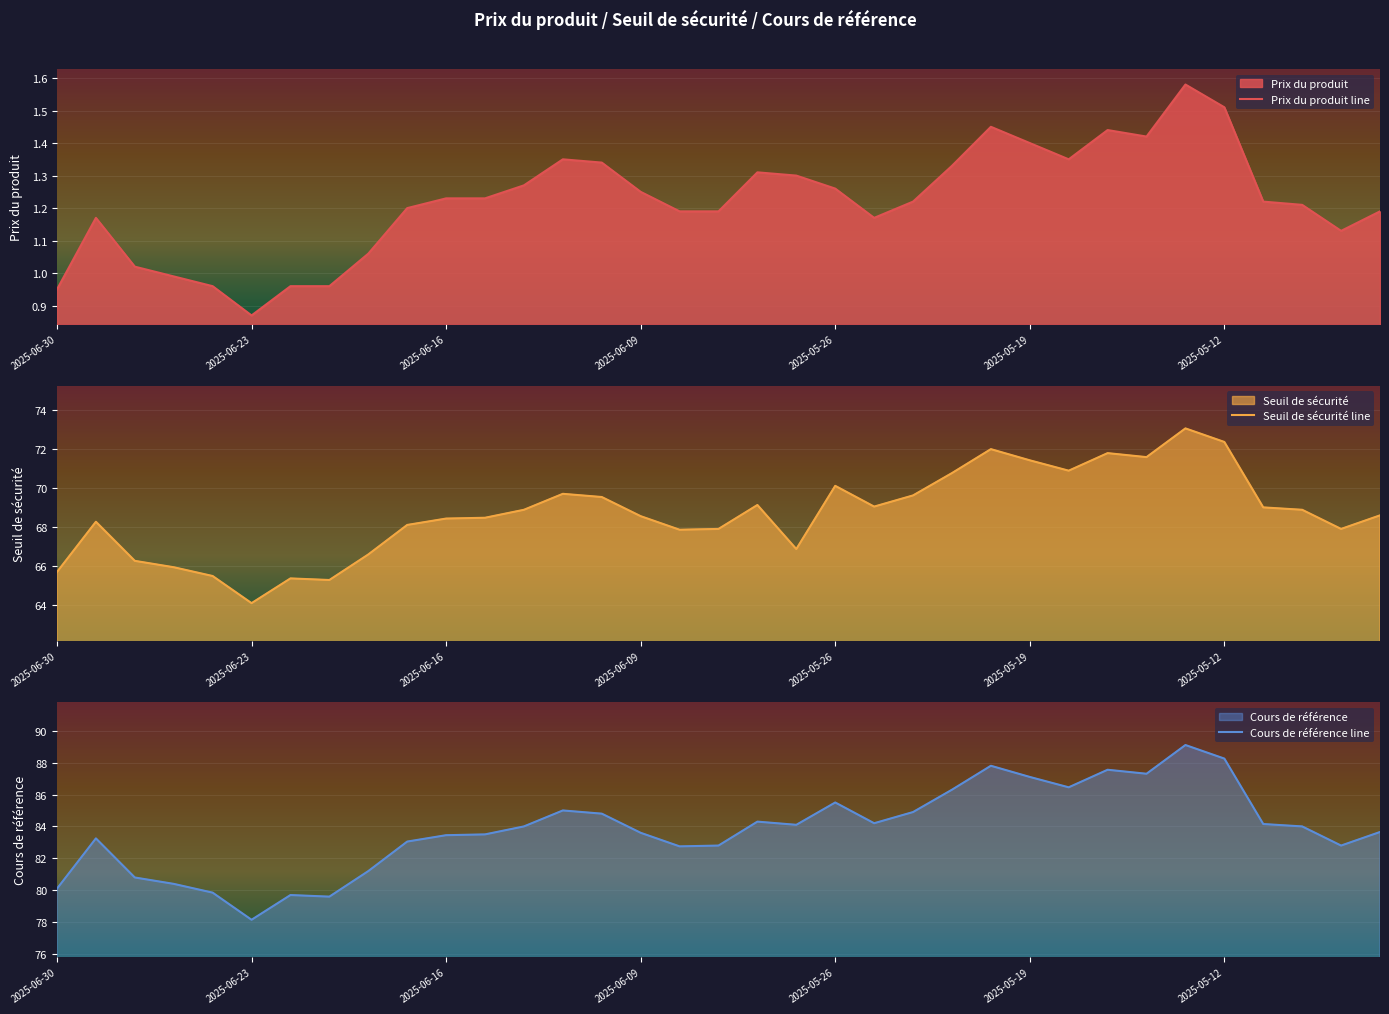

How many data points does each series have?

35